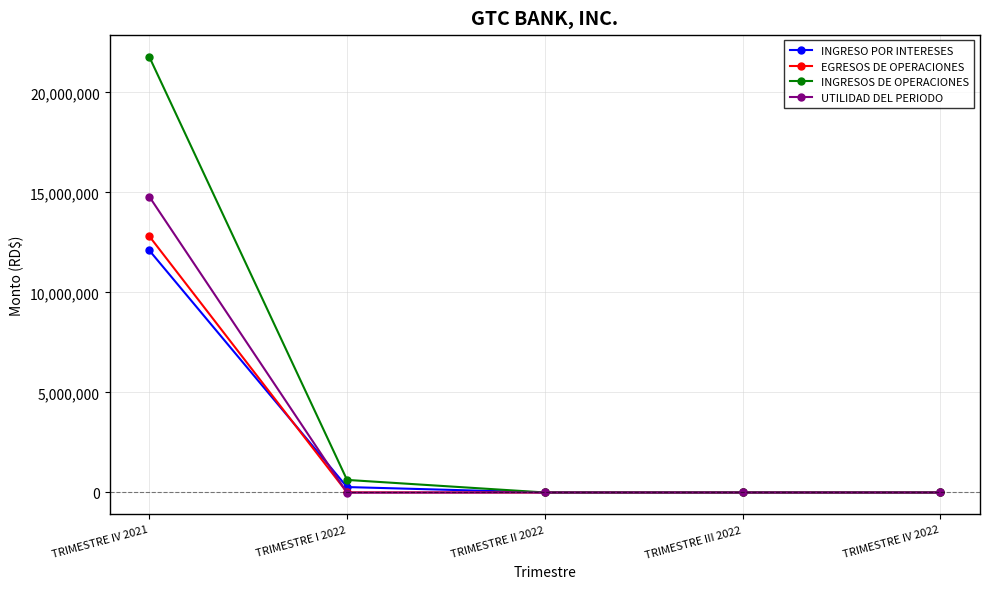

What is the maximum value shown in the chart?

21780660.2